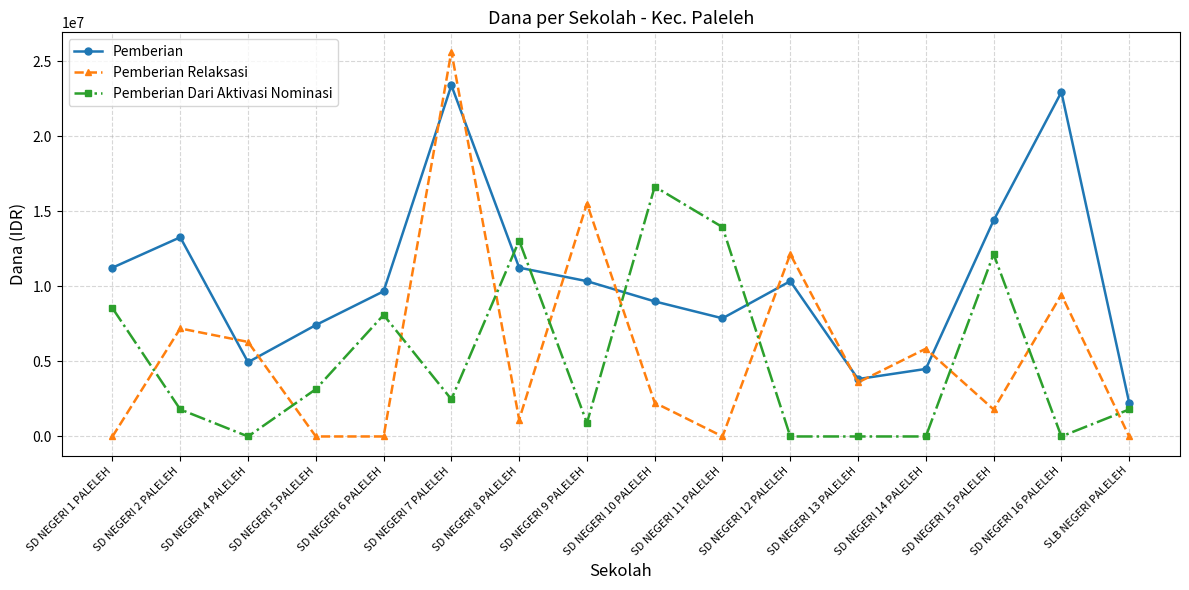

What is the difference between the maximum and minimum values in the Pemberian Dari Aktivasi Nominasi series?

16650000